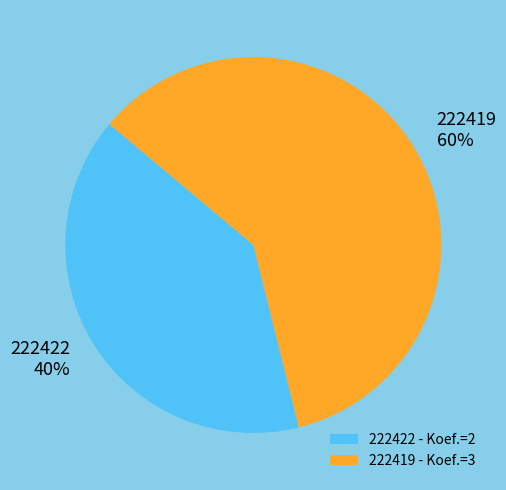

True or false: 222419 accounts for 60% of the total.

True